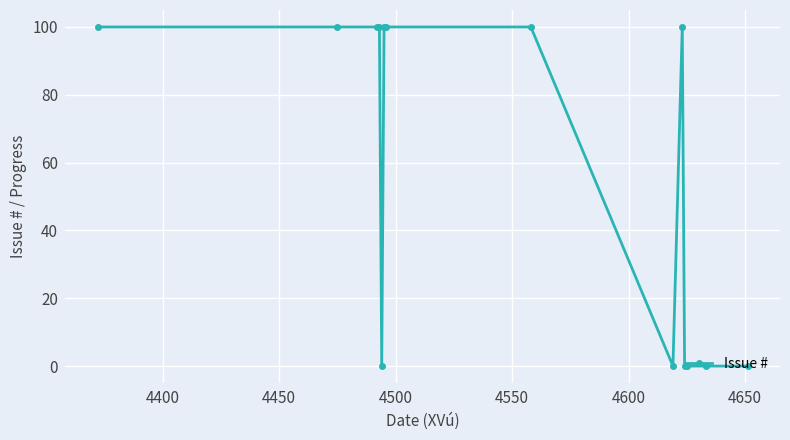

Does the chart have visible grid lines?

Yes